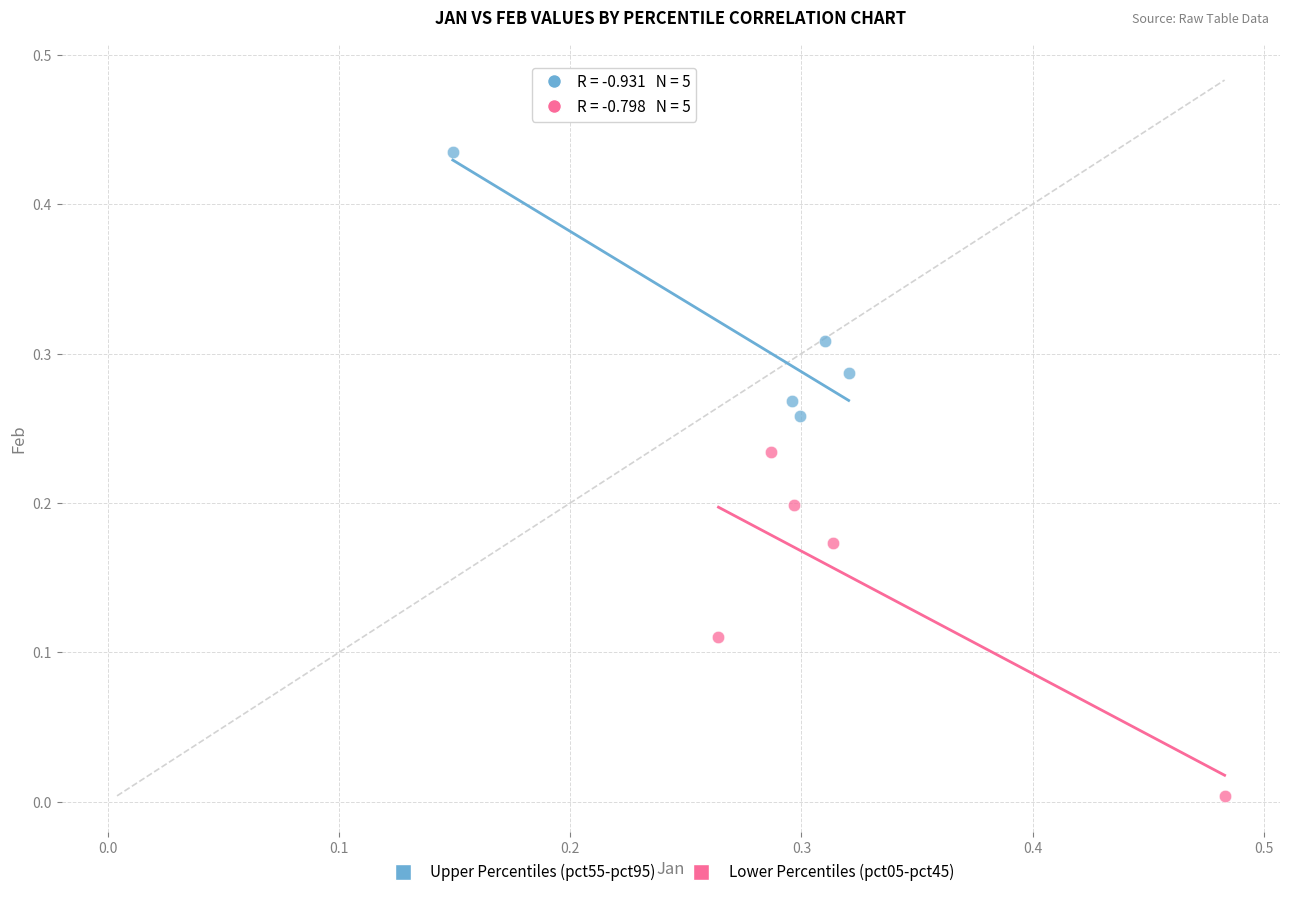

Which series has the largest Y range (max minus min)?

Lower Percentiles (pct05-pct45)